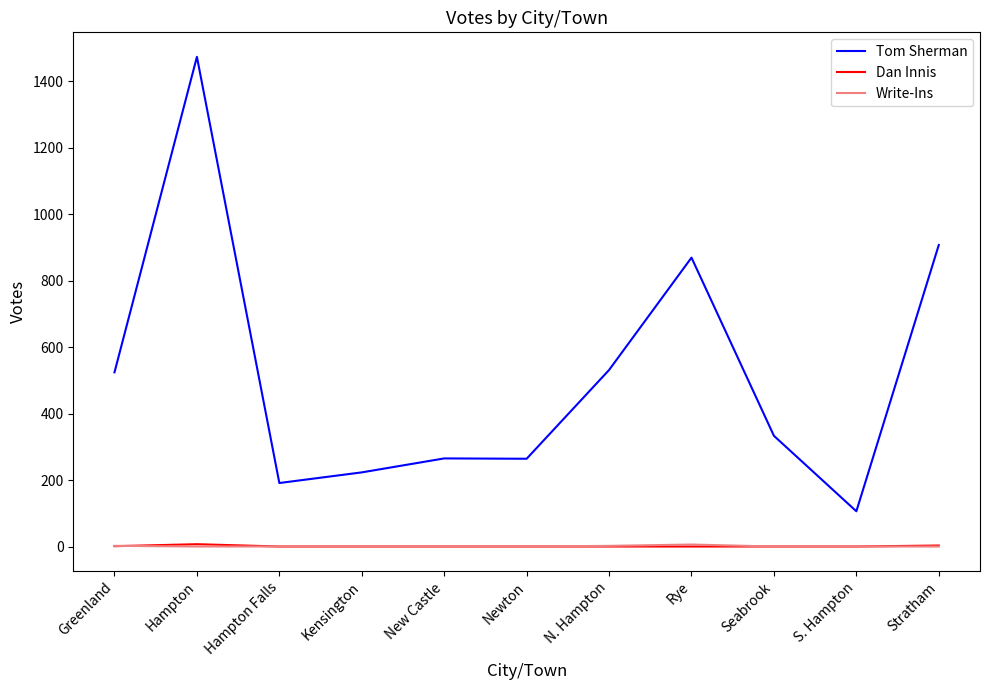

The Dan Innis series shows 3 at Stratham. True or false?

True